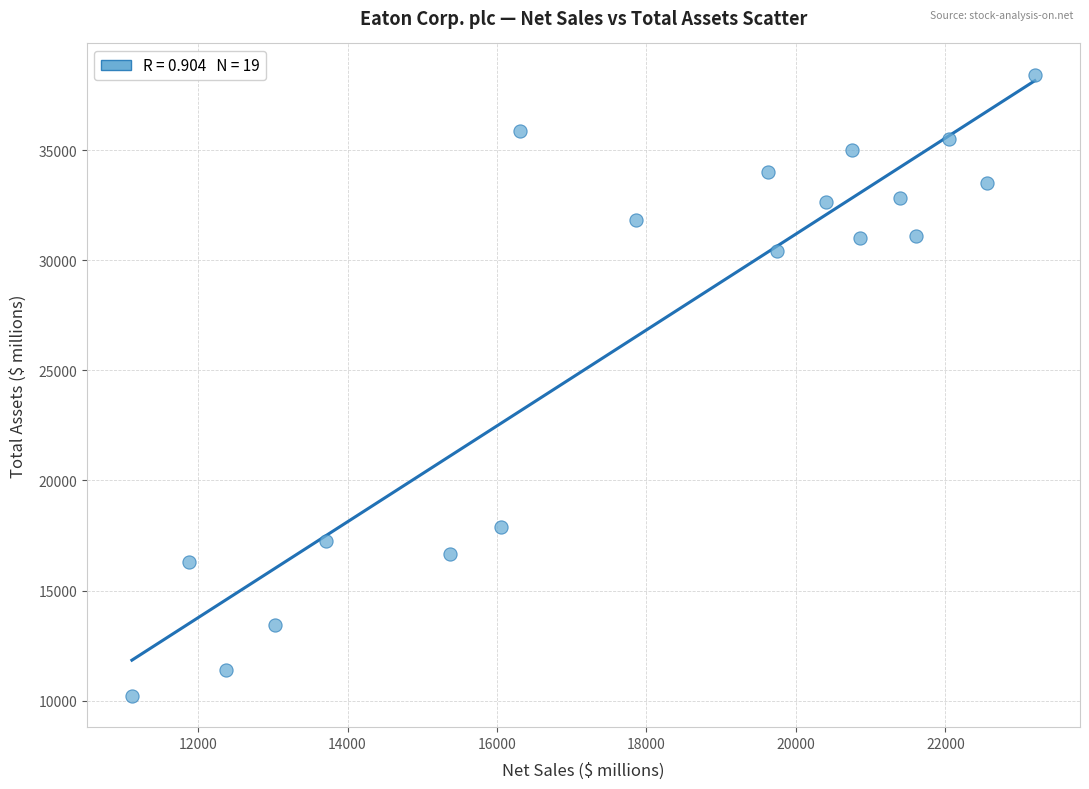

What Y value in the scatter plot is closest to 24325?

30419